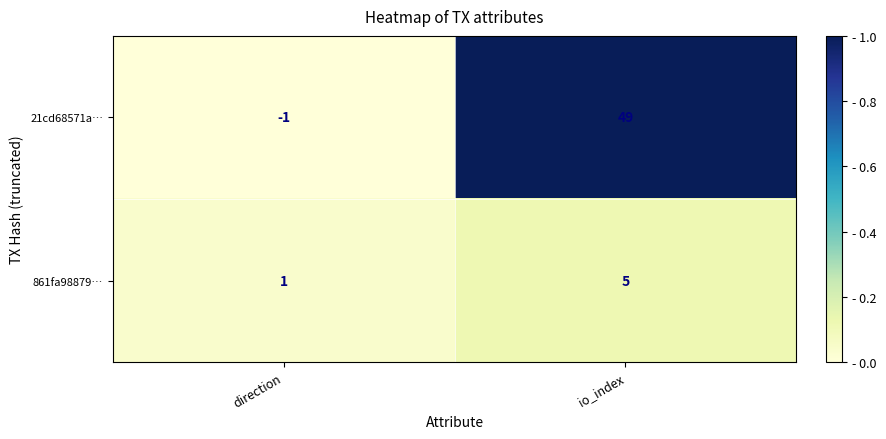

Which series has the largest total across all categories?

21cd68571a…